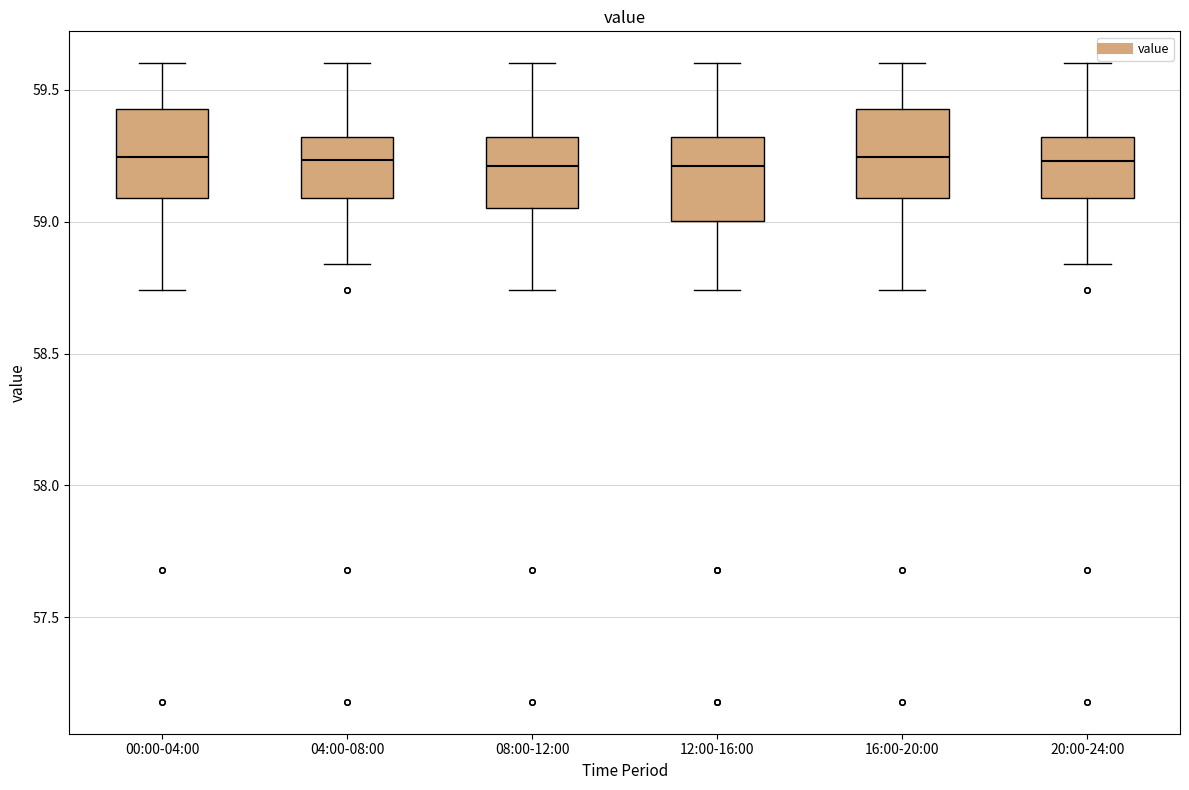

Reading left to right, transcribe this box plot: for each box, give where its median line is, the range the box spans, and where its two whiskers end, as read against the y-axis. The values are not printed on the chart, so give them approximately, as read against the axis.

00:00-04:00: median 59.25, box 59.10 to 59.45, whiskers 58.75 to 59.60
04:00-08:00: median 59.25, box 59.10 to 59.30, whiskers 58.85 to 59.60
08:00-12:00: median 59.20, box 59.05 to 59.30, whiskers 58.75 to 59.60
12:00-16:00: median 59.20, box 59.00 to 59.30, whiskers 58.75 to 59.60
16:00-20:00: median 59.25, box 59.10 to 59.45, whiskers 58.75 to 59.60
20:00-24:00: median 59.25, box 59.10 to 59.30, whiskers 58.85 to 59.60